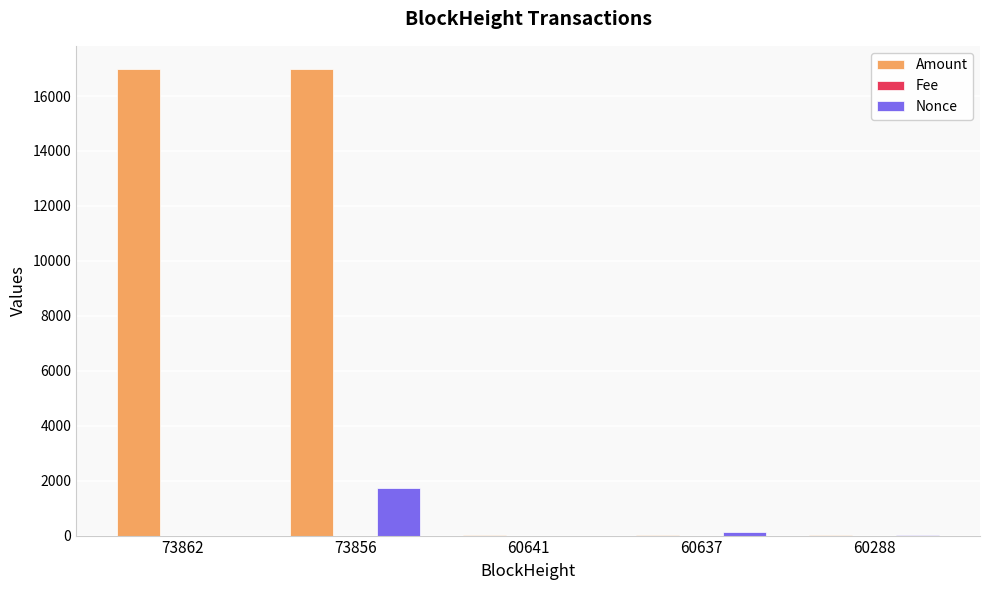

What is the sum of all Amount values?

33979.4